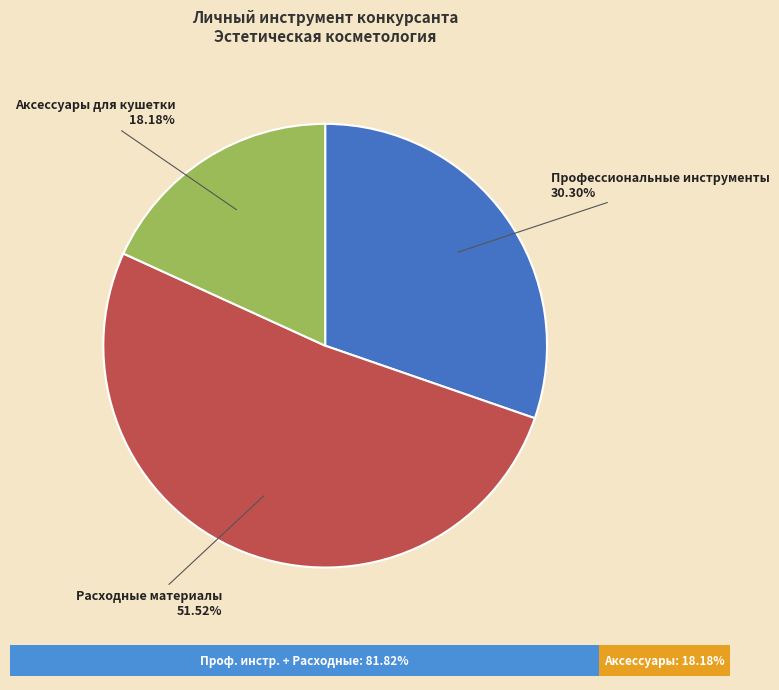

To the nearest percent, what is the difference between the Профессиональные инструменты and Аксессуары для кушетки slice percentages?

12%